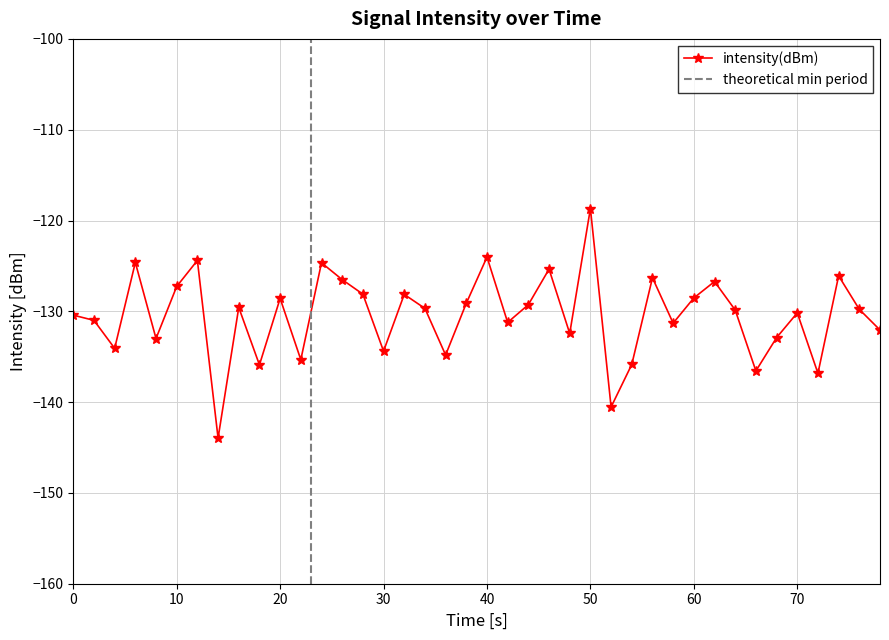

Which category has the highest value in the intensity(dBm) series?

50